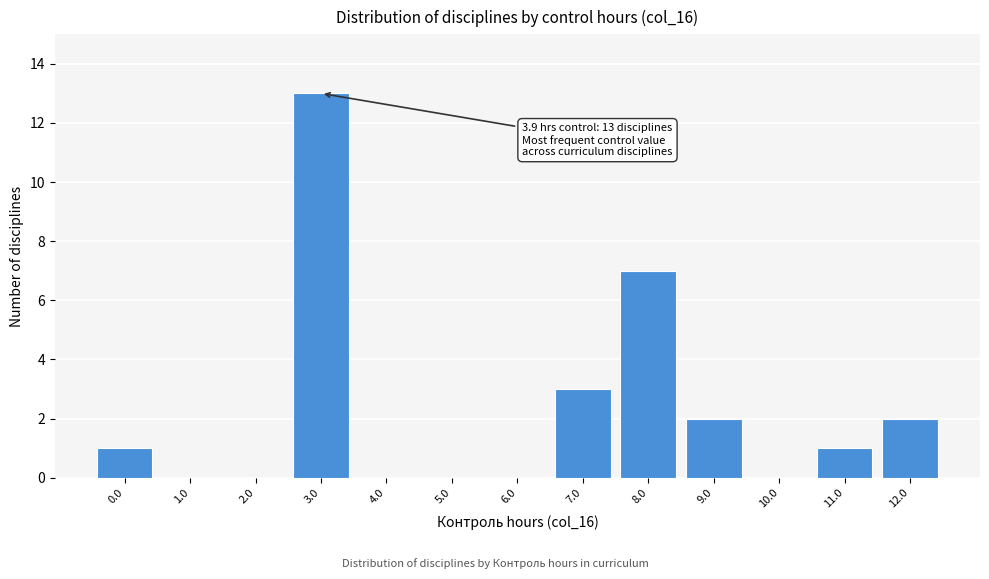

Reading left to right, transcribe all the data shown in this chart.

0.0=1	1.0=0	2.0=0	3.0=13	4.0=0	5.0=0	6.0=0	7.0=3	8.0=7	9.0=2	10.0=0	11.0=1	12.0=2